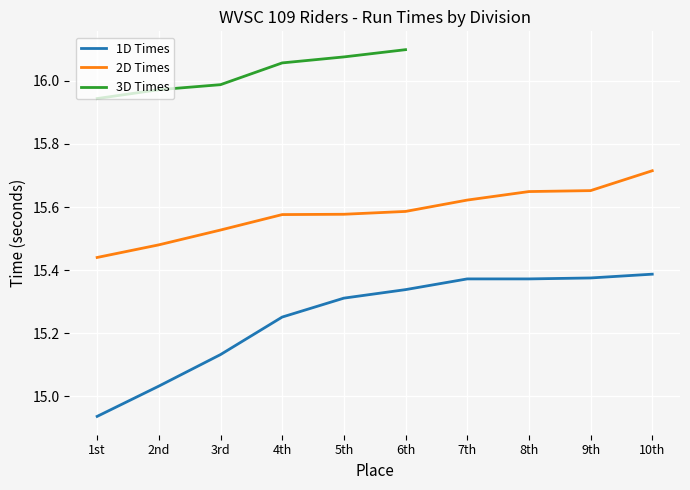

Where does the 1D Times series first go above 15?

2nd